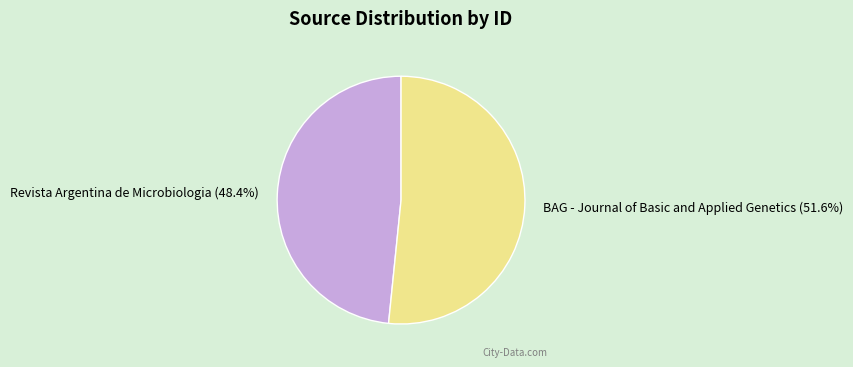

Combined, what portion of the pie is Revista Argentina de Microbiologia and BAG - Journal of Basic and Applied Genetics?

100.0%